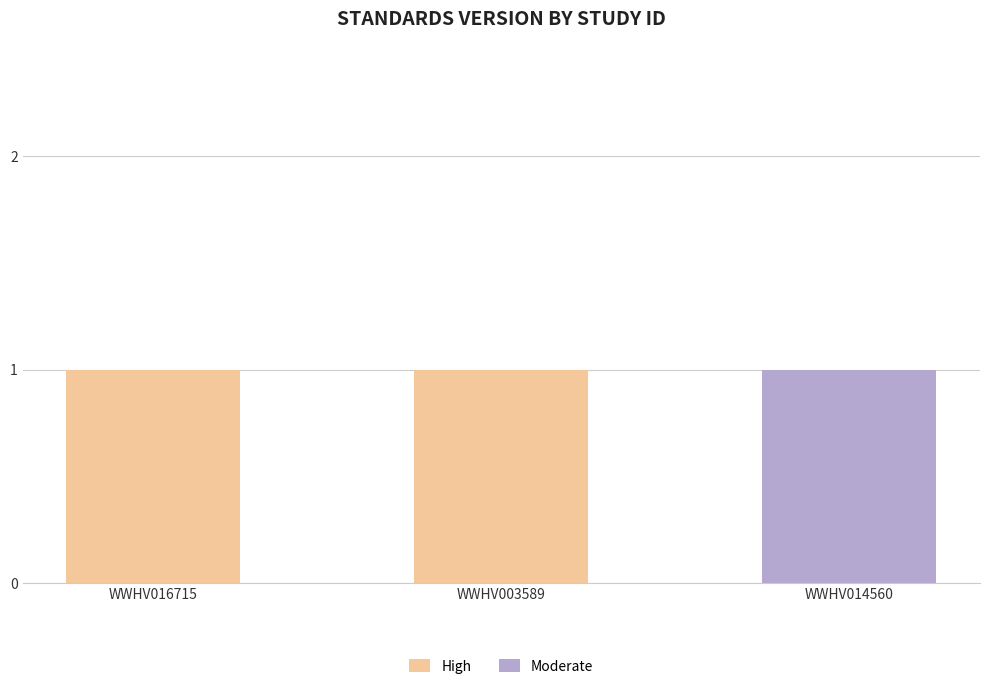

True or false: High has a value of 2 at WWHV003589.

False